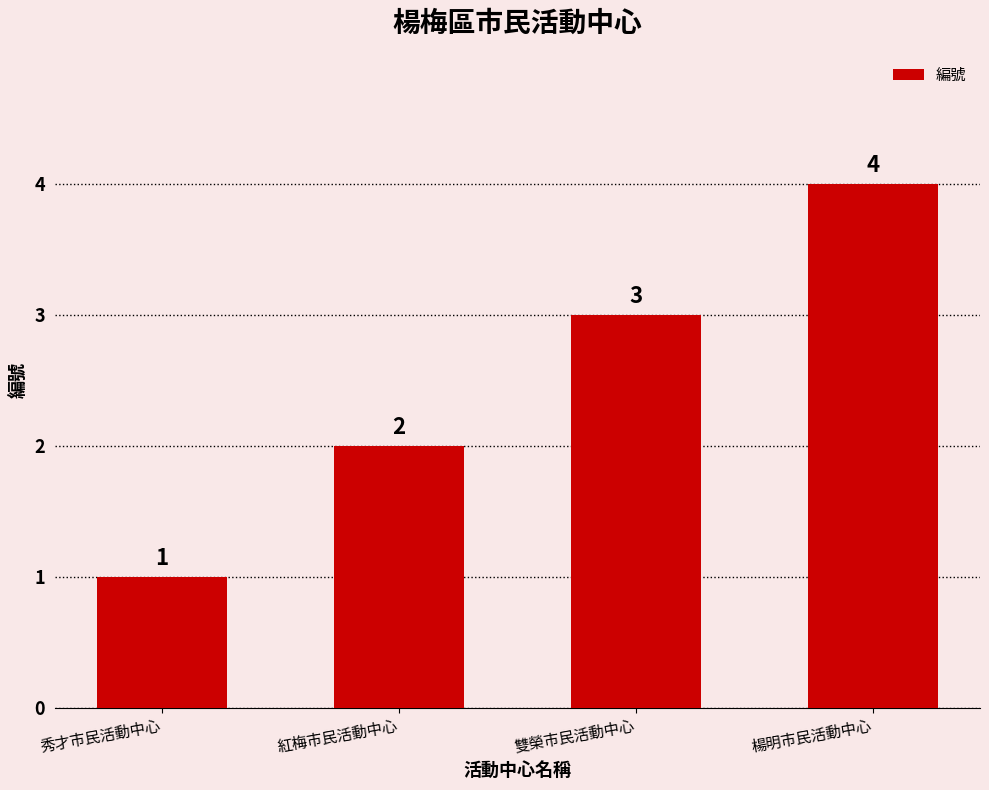

The value at 雙榮市民活動中心 is 2. True or false?

False